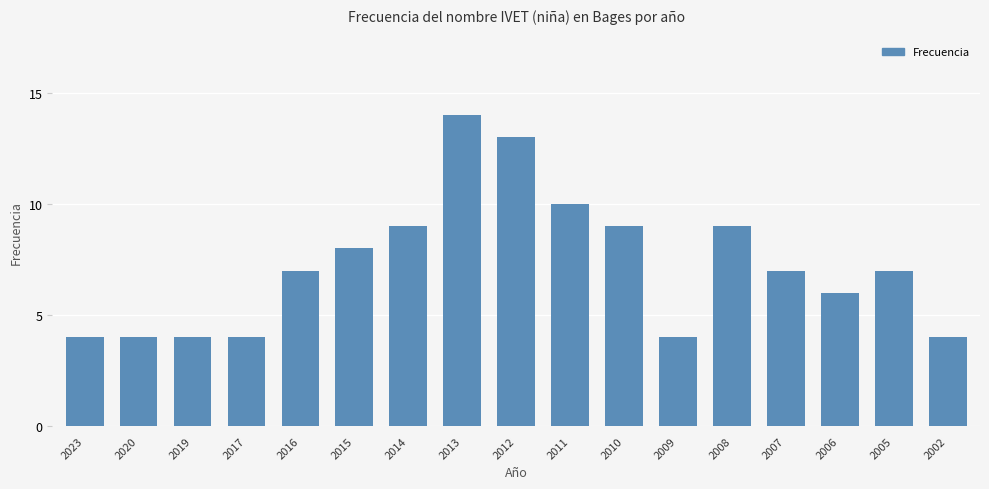

What is the average value?

7